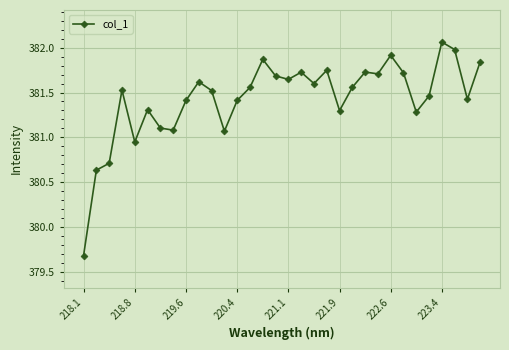

What is the value of the 31st point from the left?

381.4